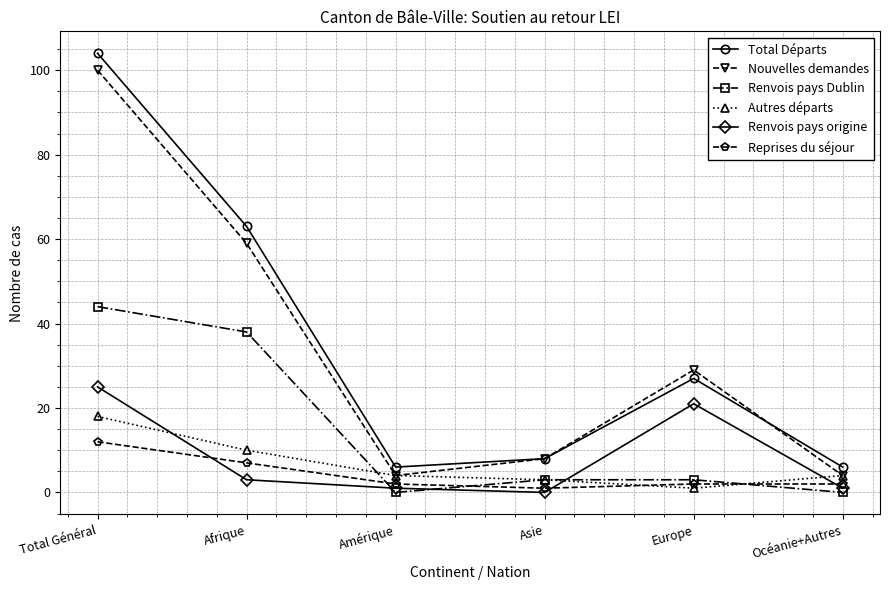

Where does the Renvois pays origine series first go above 3?

Total Général